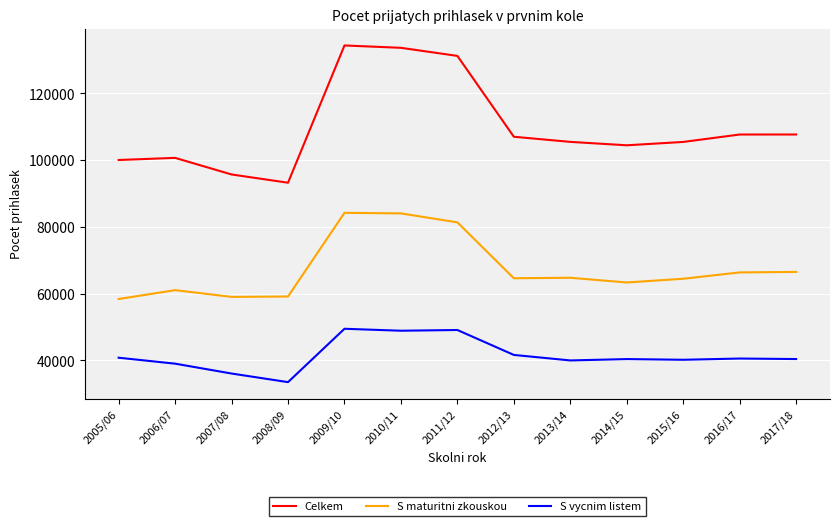

The value of S maturitni zkouskou at 2015/16 is 39069. True or false?

False